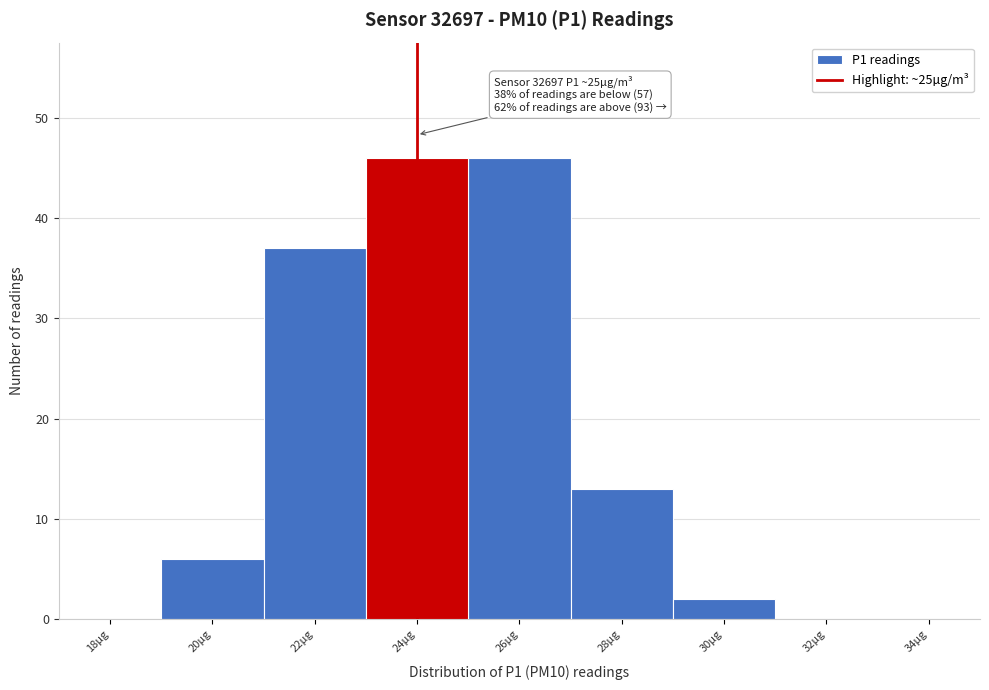

Reading left to right, list all the values displayed in this chart.

18µg=0	20µg=6	22µg=37	24µg=46	26µg=46	28µg=13	30µg=2	32µg=0	34µg=0